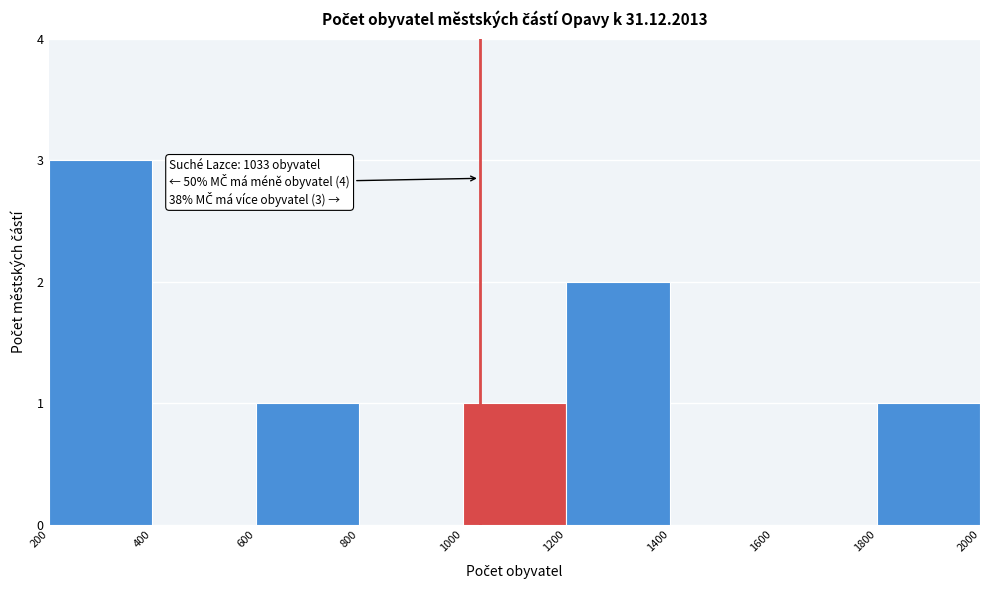

Which range on the x-axis has the tallest bar?

200 to 400